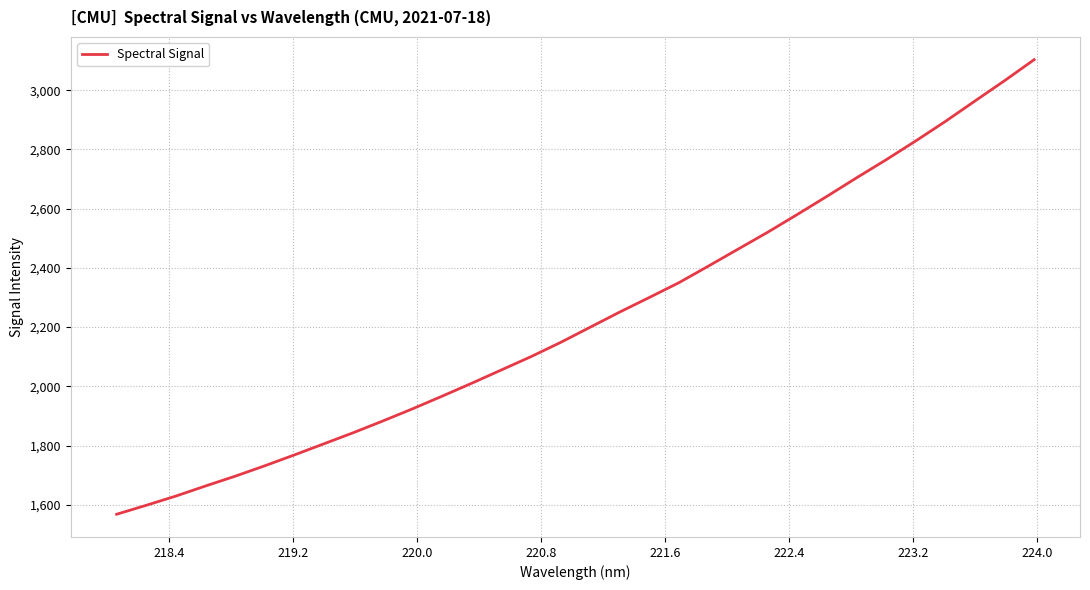

What is the maximum value shown in the chart?

3103.0